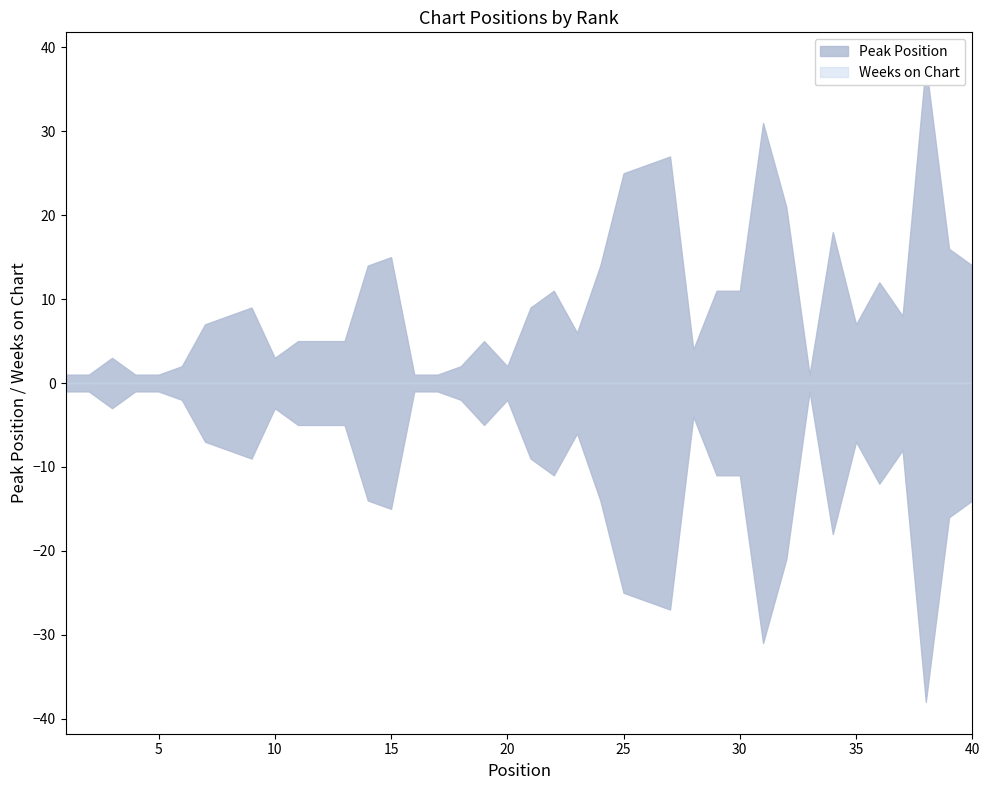

Does the chart display data point markers on the line(s)?

No